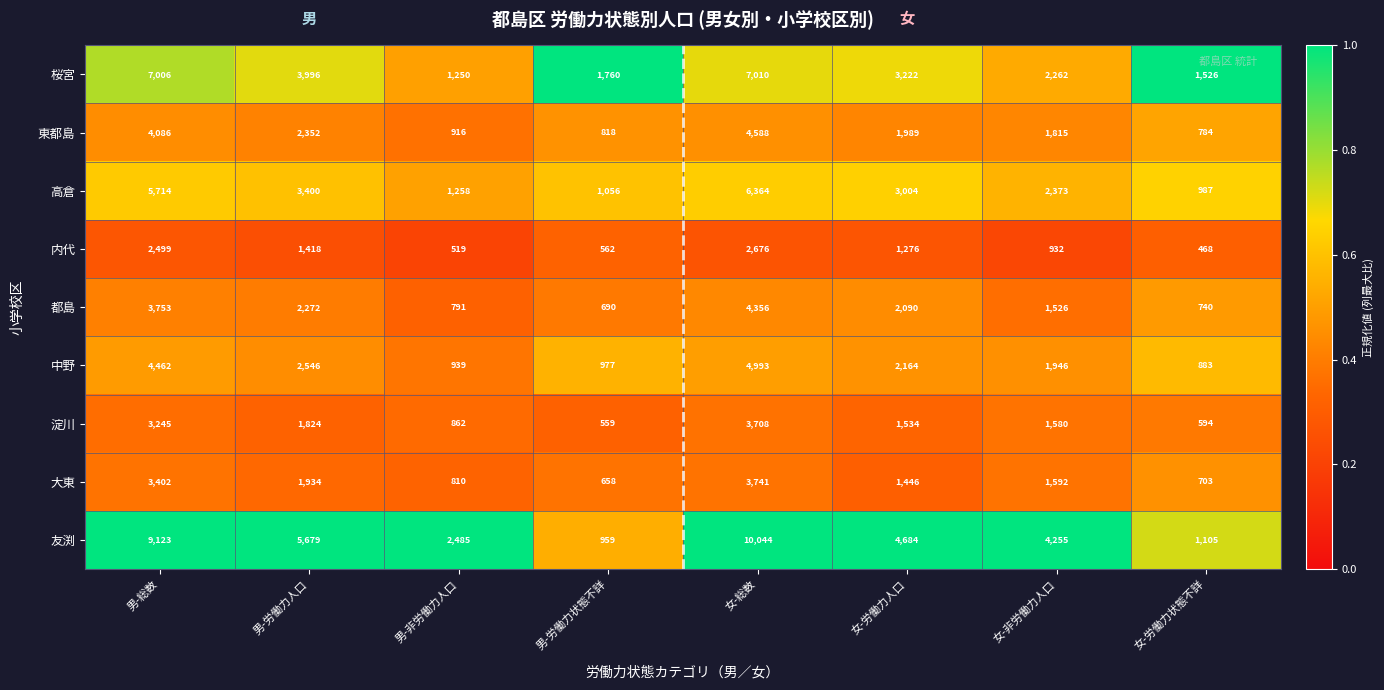

What is the sum of the 桜宮 values at 女-総数 and 女-労働力人口?

10232